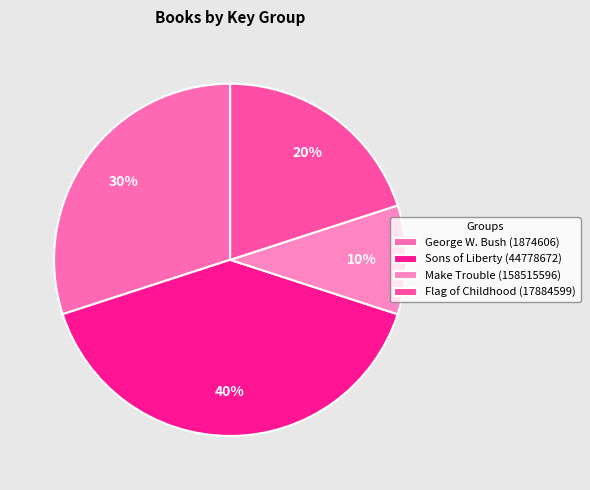

Approximately how many times larger is the value at Sons of Liberty (44778672) compared to Flag of Childhood (17884599)?

2.0